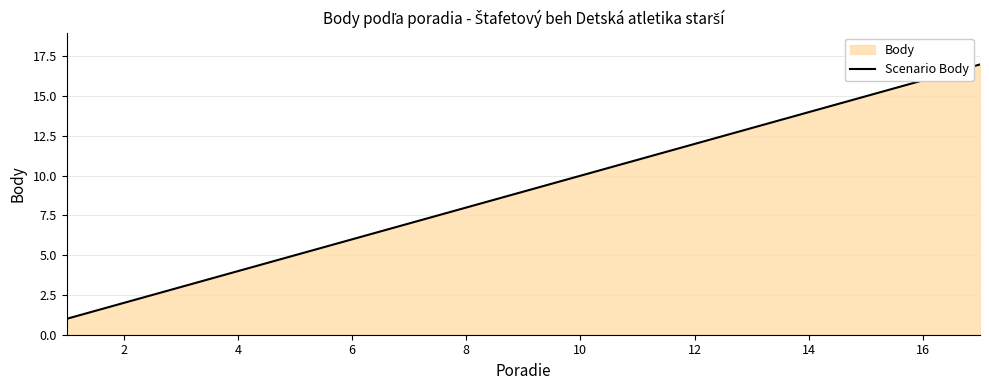

The chart shows a value of 7 at 14. True or false?

False